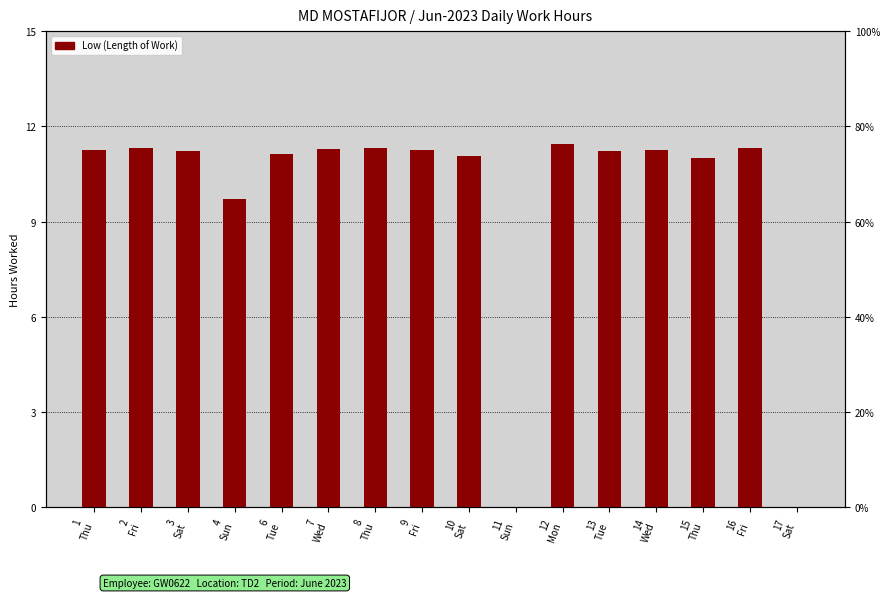

The value at 10
Sat is 5.1. True or false?

False